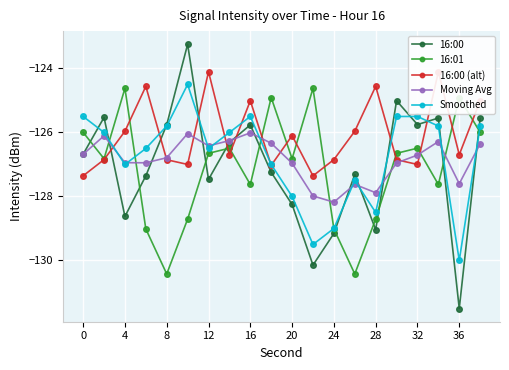

What is the highest value of the Moving Avg series?

-126.0